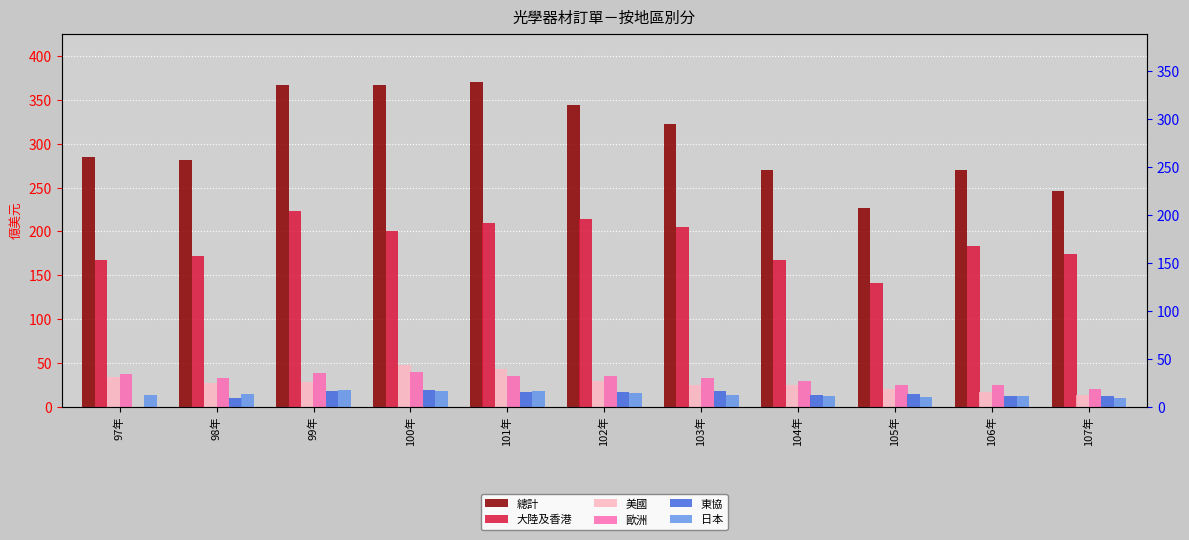

How many bars are there in each group?

6